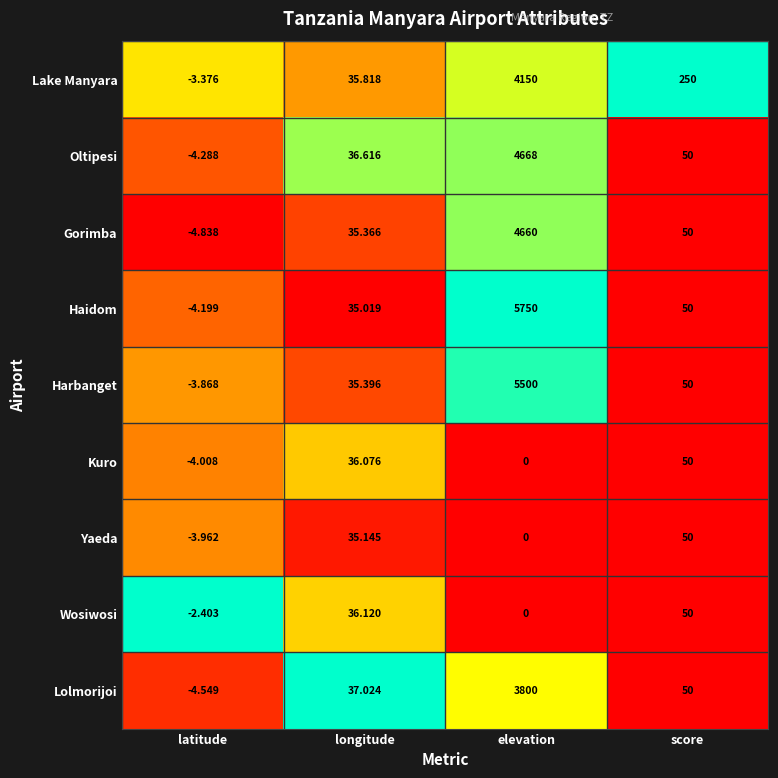

Rank the series at latitude from highest to lowest value.

Wosiwosi, Lake Manyara, Harbanget, Yaeda, Kuro, Haidom, Oltipesi, Lolmorijoi, Gorimba